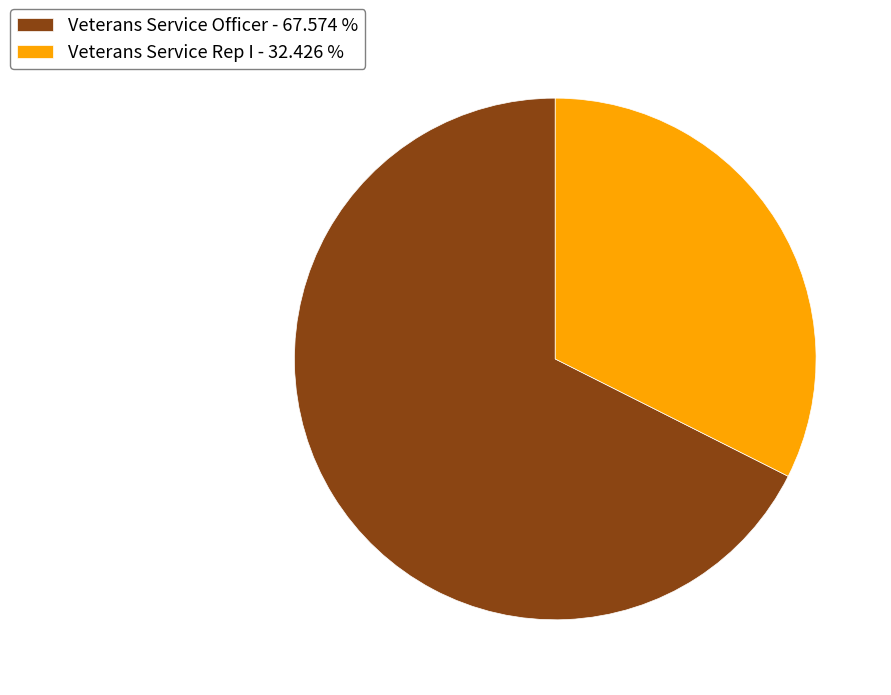

Which category has the biggest portion of the pie?

Veterans Service Officer